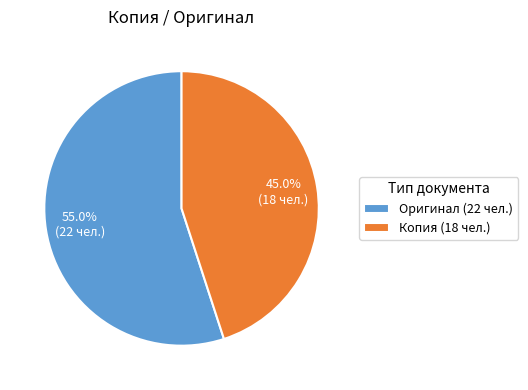

What is the largest slice in the pie chart?

Оригинал